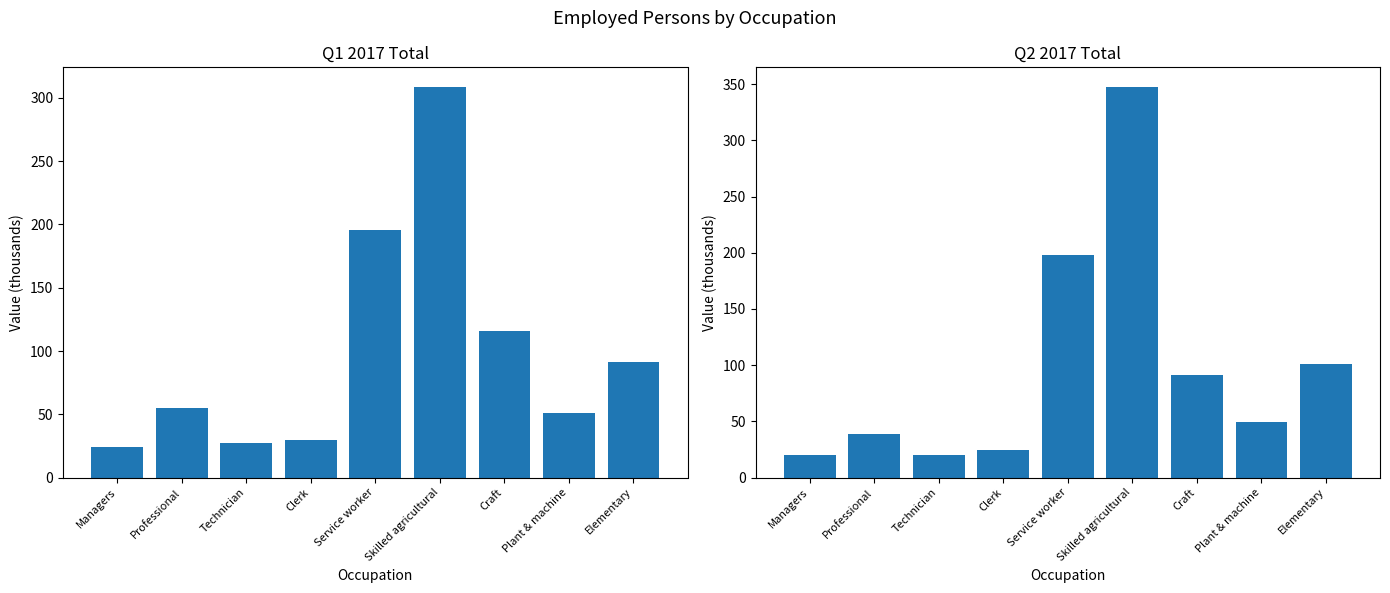

What is the label of the 9th bar from the left?

Elementary